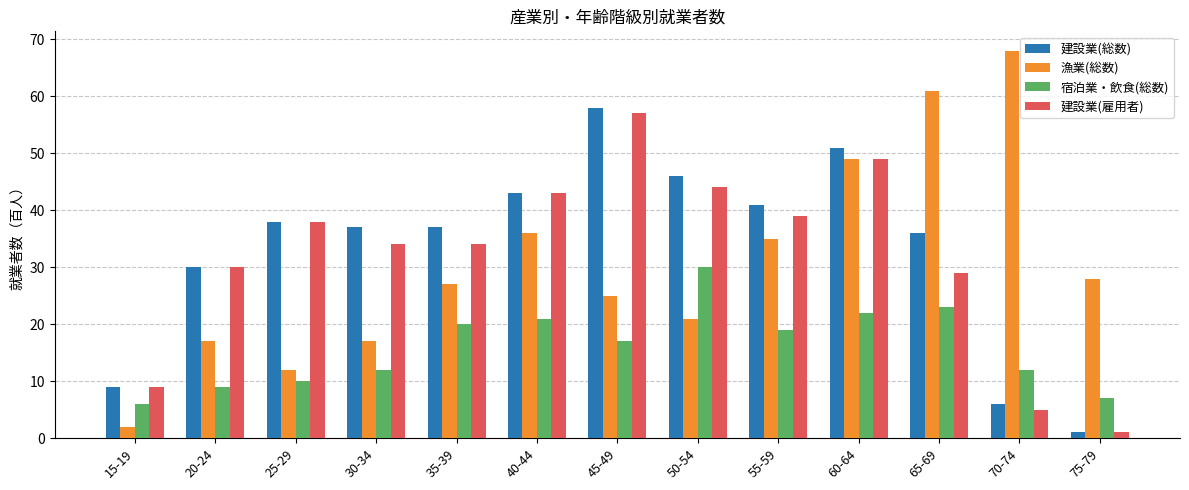

What is the average value of the 建設業(総数) series?

33